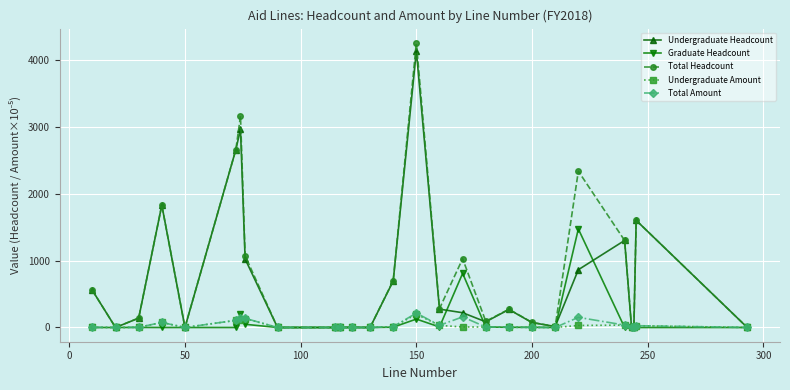

Which series has the largest range (max minus min)?

Total Headcount